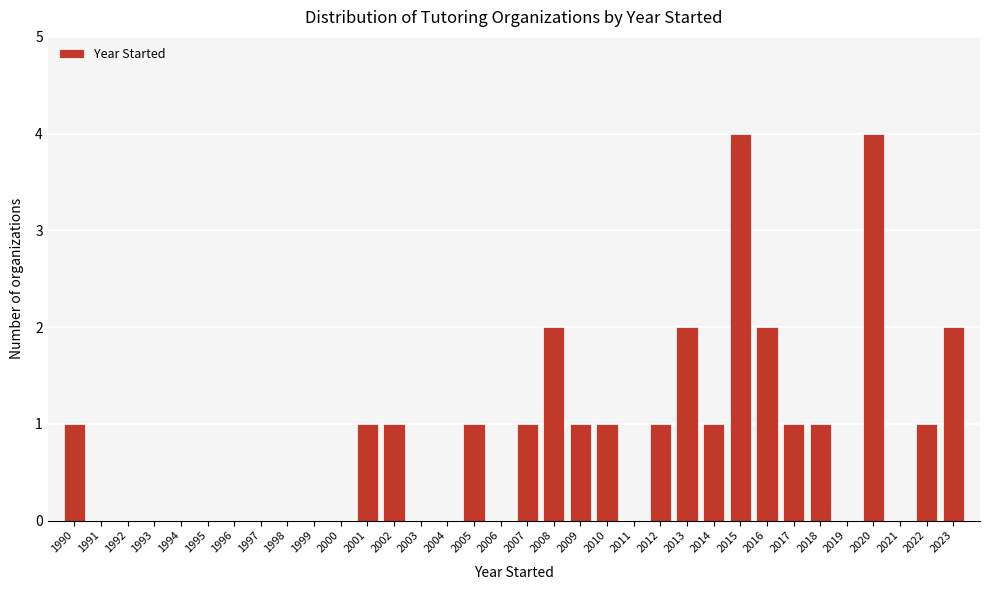

Reading left to right, list every bar in this chart as the range it spans on the x-axis followed by its height. The values are not printed on the chart, so give them approximately, as read against the axis.

1989.5 to 1990.5: 1
1990.5 to 1991.5: 0
1991.5 to 1992.5: 0
1992.5 to 1993.5: 0
1993.5 to 1994.5: 0
1994.5 to 1995.5: 0
1995.5 to 1996.5: 0
1996.5 to 1997.5: 0
1997.5 to 1998.5: 0
1998.5 to 1999.5: 0
1999.5 to 2000.5: 0
2000.5 to 2001.5: 1
2001.5 to 2002.5: 1
2002.5 to 2003.5: 0
2003.5 to 2004.5: 0
2004.5 to 2005.5: 1
2005.5 to 2006.5: 0
2006.5 to 2007.5: 1
2007.5 to 2008.5: 2
2008.5 to 2009.5: 1
2009.5 to 2010.5: 1
2010.5 to 2011.5: 0
2011.5 to 2012.5: 1
2012.5 to 2013.5: 2
2013.5 to 2014.5: 1
2014.5 to 2015.5: 4
2015.5 to 2016.5: 2
2016.5 to 2017.5: 1
2017.5 to 2018.5: 1
2018.5 to 2019.5: 0
2019.5 to 2020.5: 4
2020.5 to 2021.5: 0
2021.5 to 2022.5: 1
2022.5 to 2023.5: 2